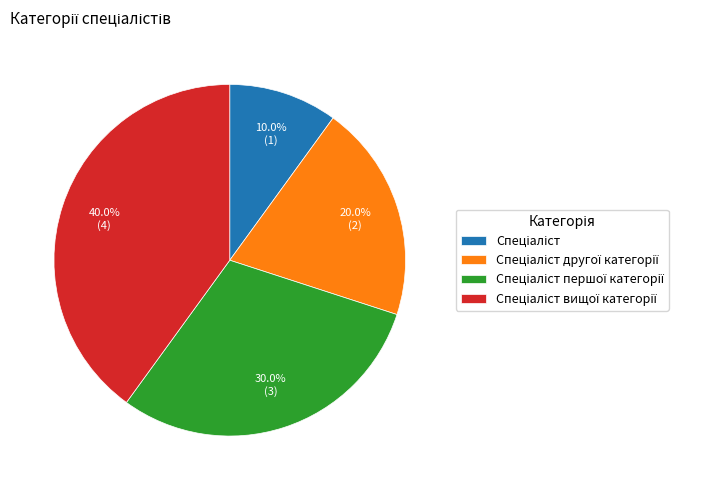

Does any single category account for the majority?

No